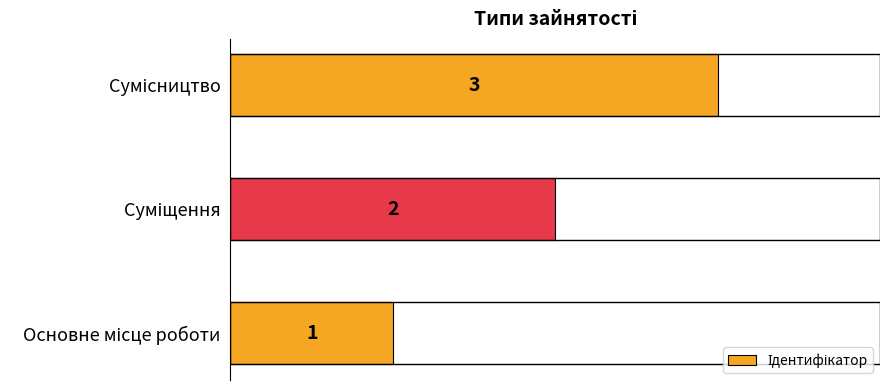

What is the maximum value shown in the chart?

3